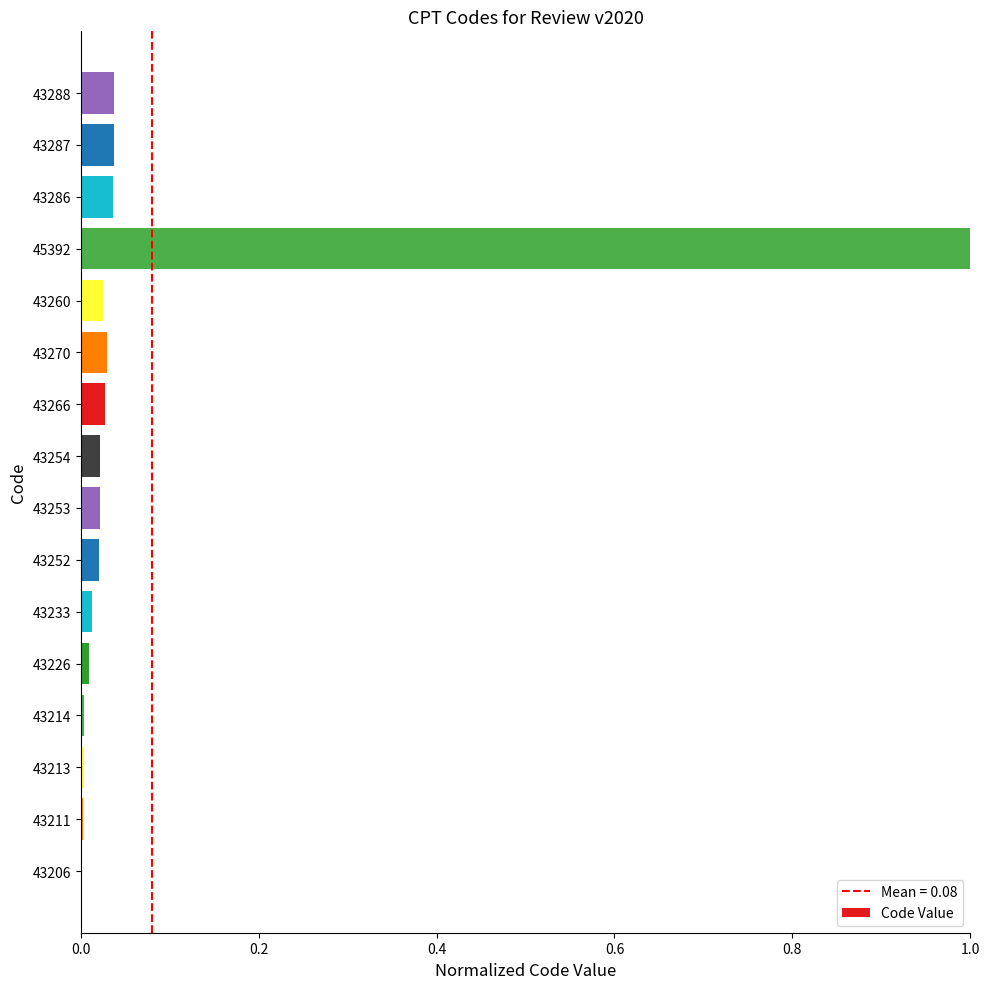

The value at 43288 is 0.0. True or false?

True